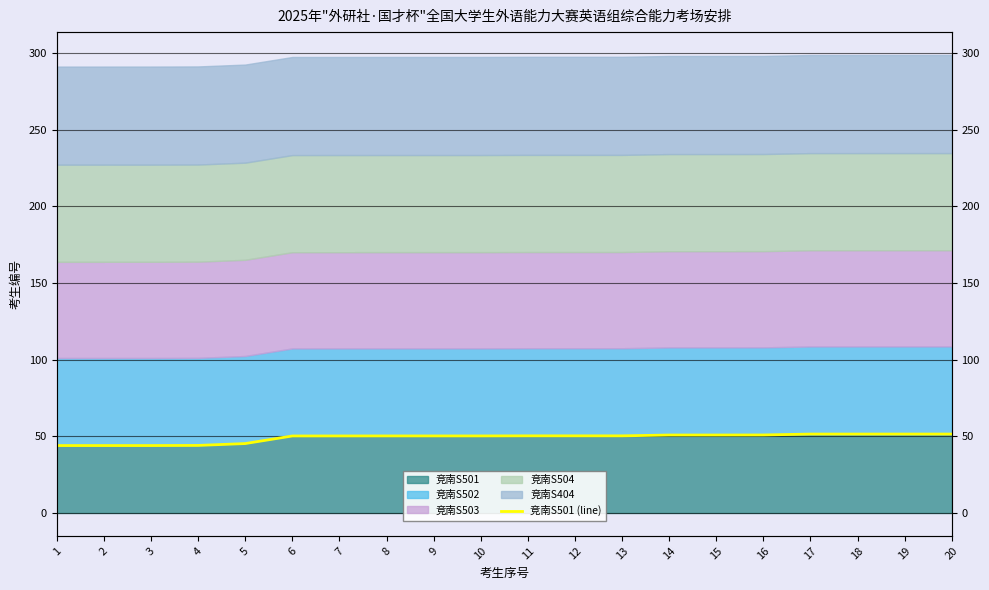

Reading right to left, extract all data points from this chart.

20=51.5	19=51.5	18=51.5	17=51.5	16=50.9	15=50.9	14=50.9	13=50.3	12=50.3	11=50.3	10=50.3	9=50.3	8=50.3	7=50.3	6=50.2	5=45.3	4=44.1	3=44.0	2=44.0	1=44.0